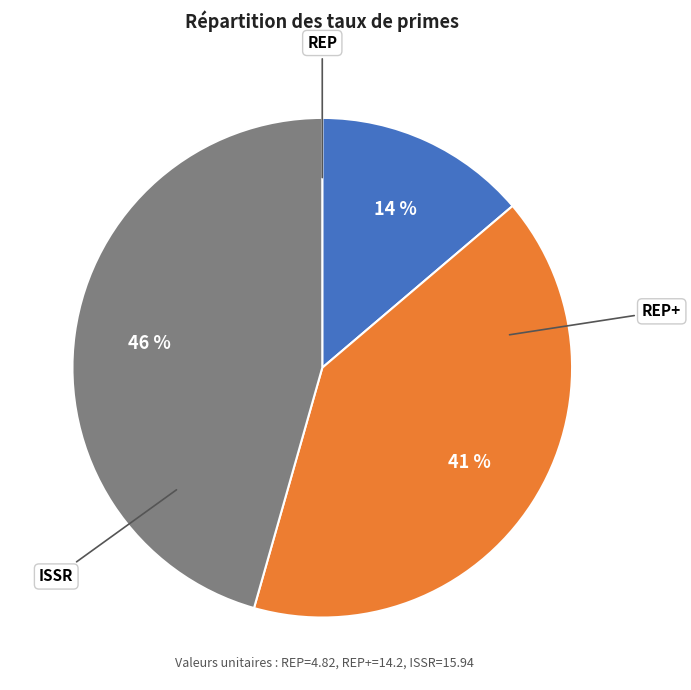

Count the number of slices in the pie.

3